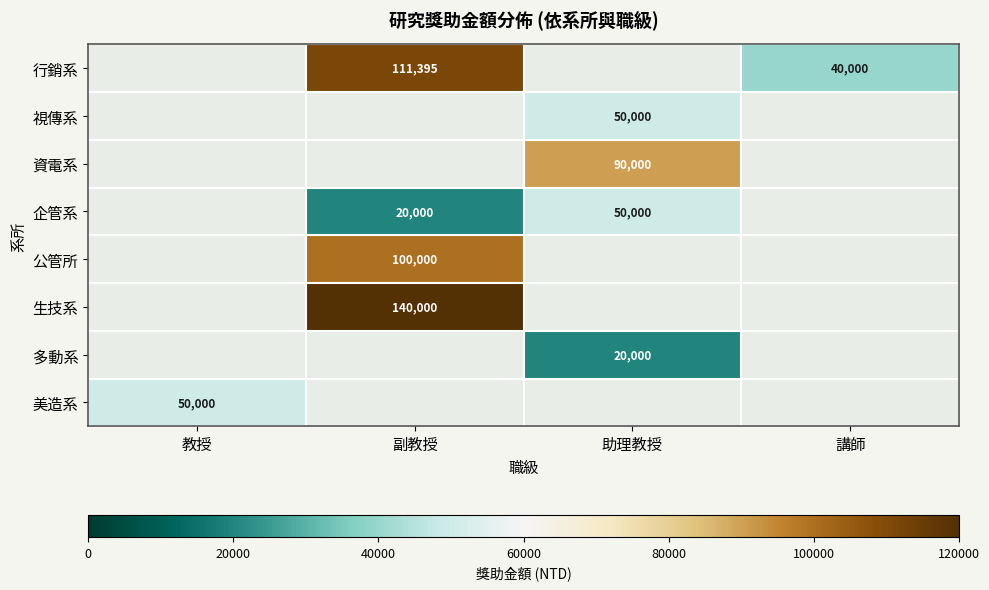

The value of 公管所 at 副教授 is 100000. True or false?

True